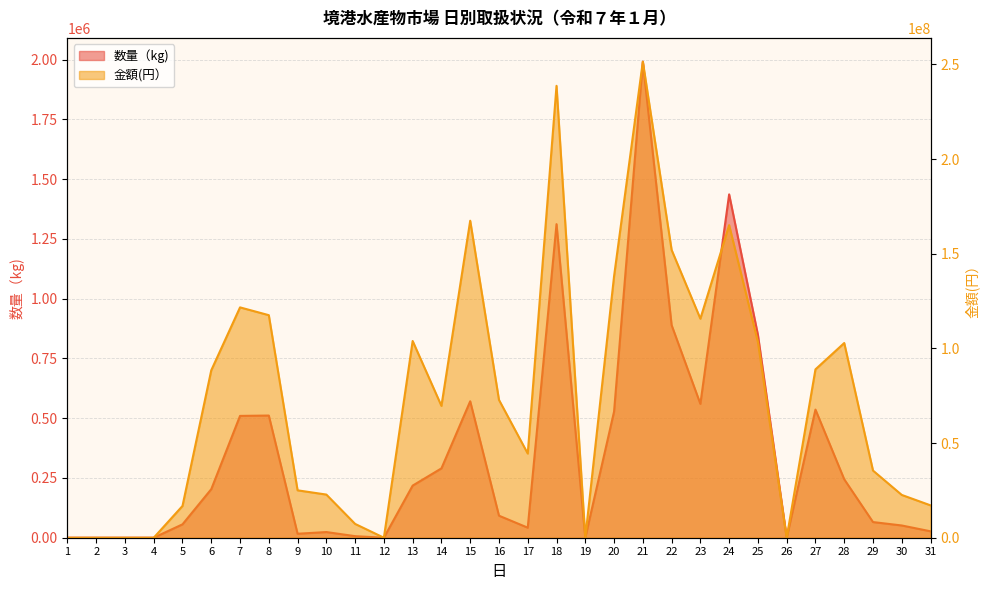

In 金額(円）, how many points are lower than both neighbors (excluding endpoints)?

6